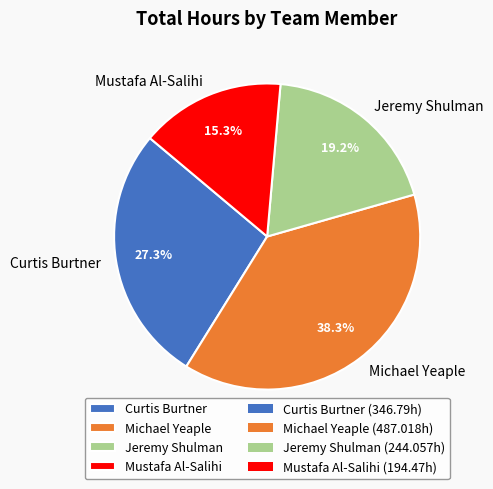

Is it true that Mustafa Al-Salihi is 3% of the pie?

False